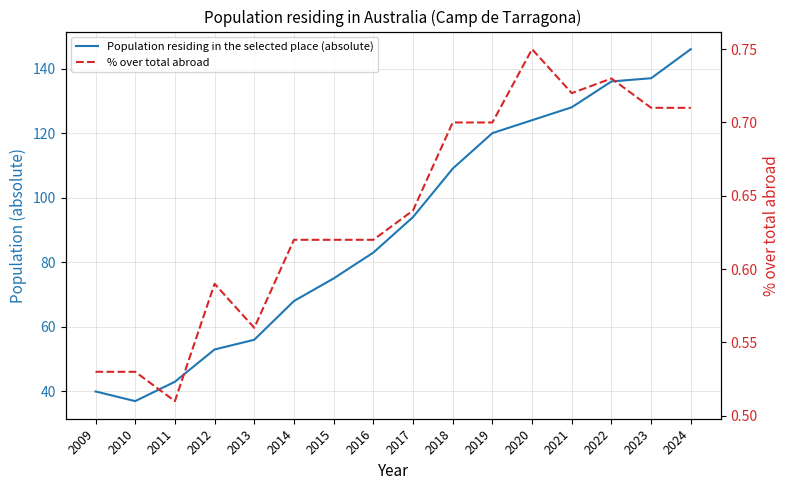

At which label does Population residing in the selected place (absolute) first exceed 94?

2018